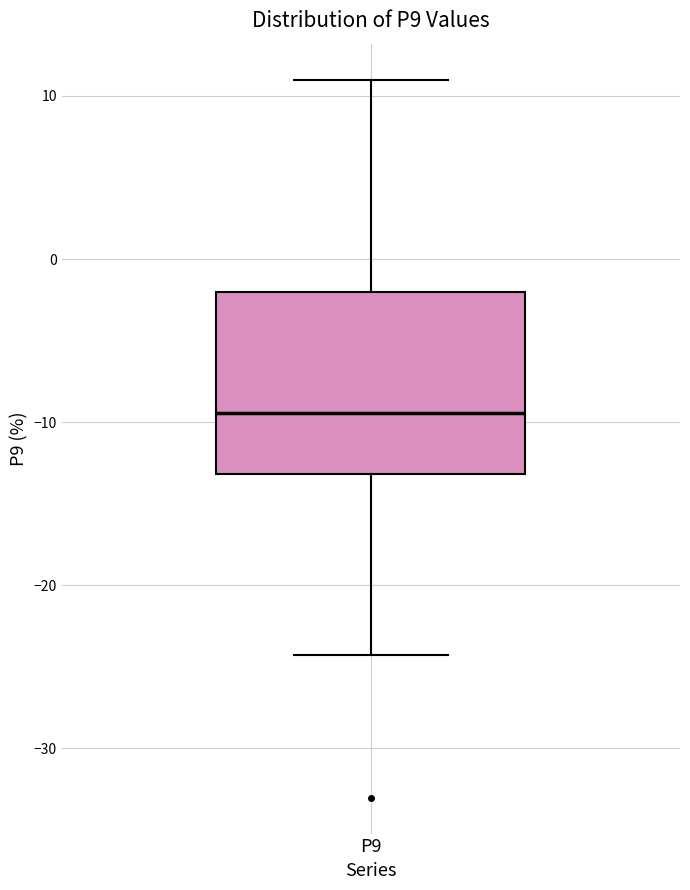

Where is the upper edge of the box for P9 on the y-axis? The values are not printed on the chart, so give them approximately, as read against the axis.

-2